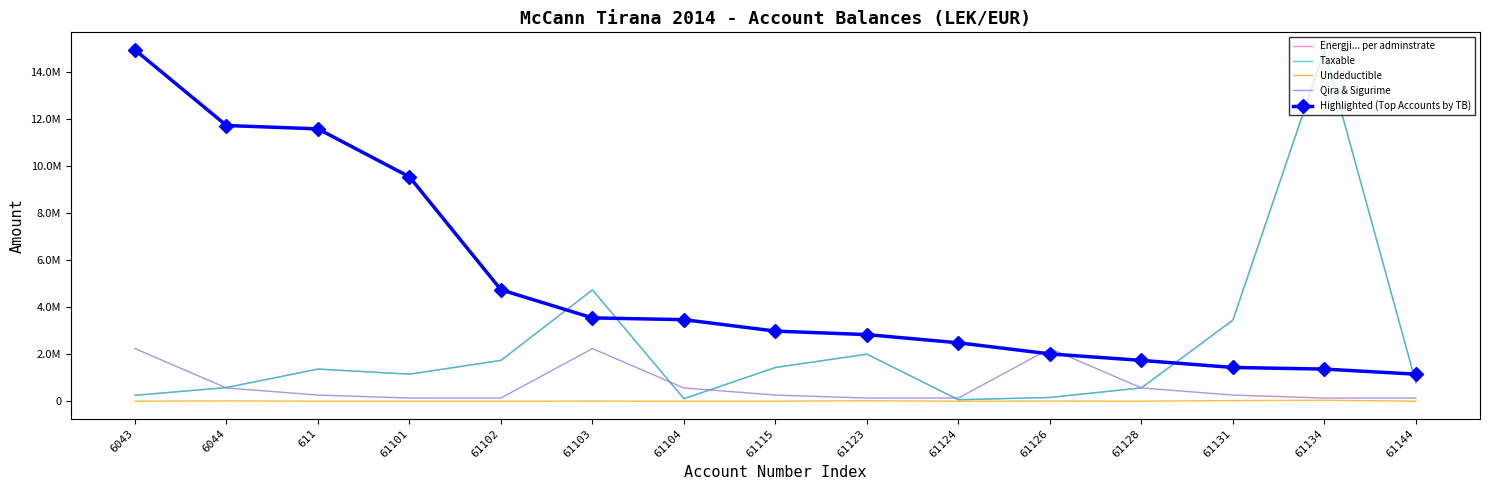

Which series has the widest spread of values?

Energji... per adminstrate